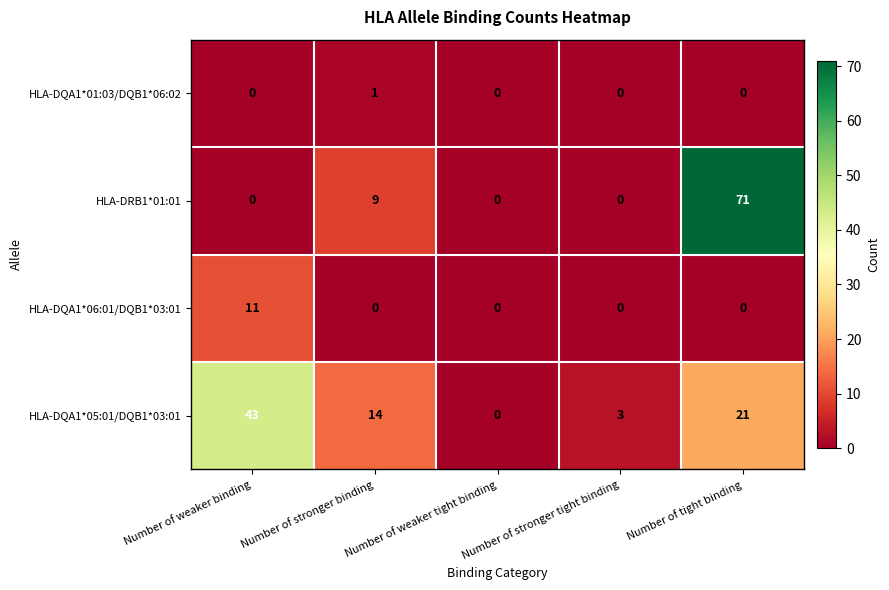

Count the number of categories in the chart.

5